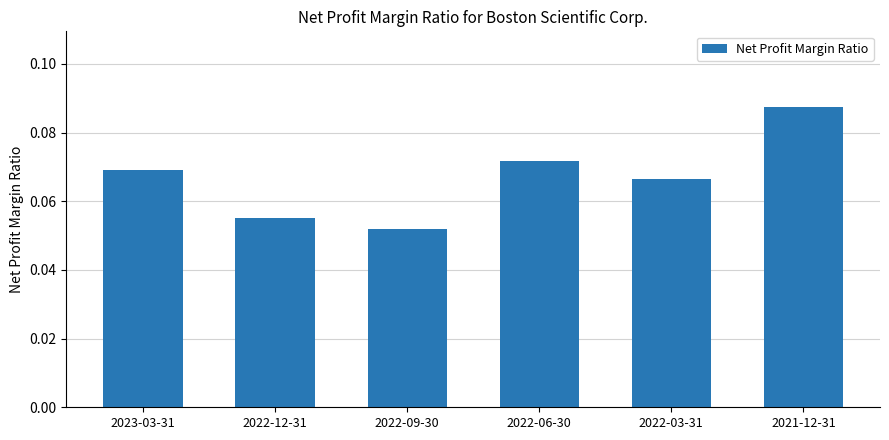

Which label corresponds to the largest value in the chart?

2021-12-31